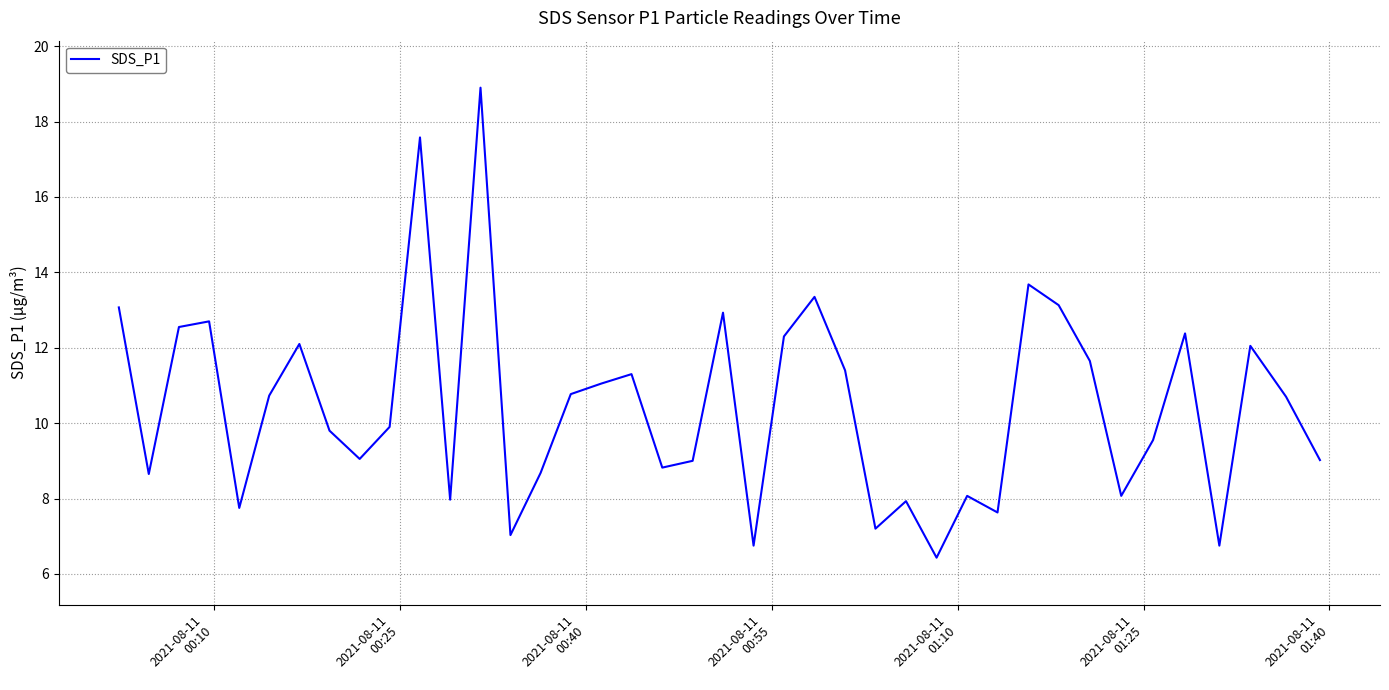

What is the maximum value shown in the chart?

18.9